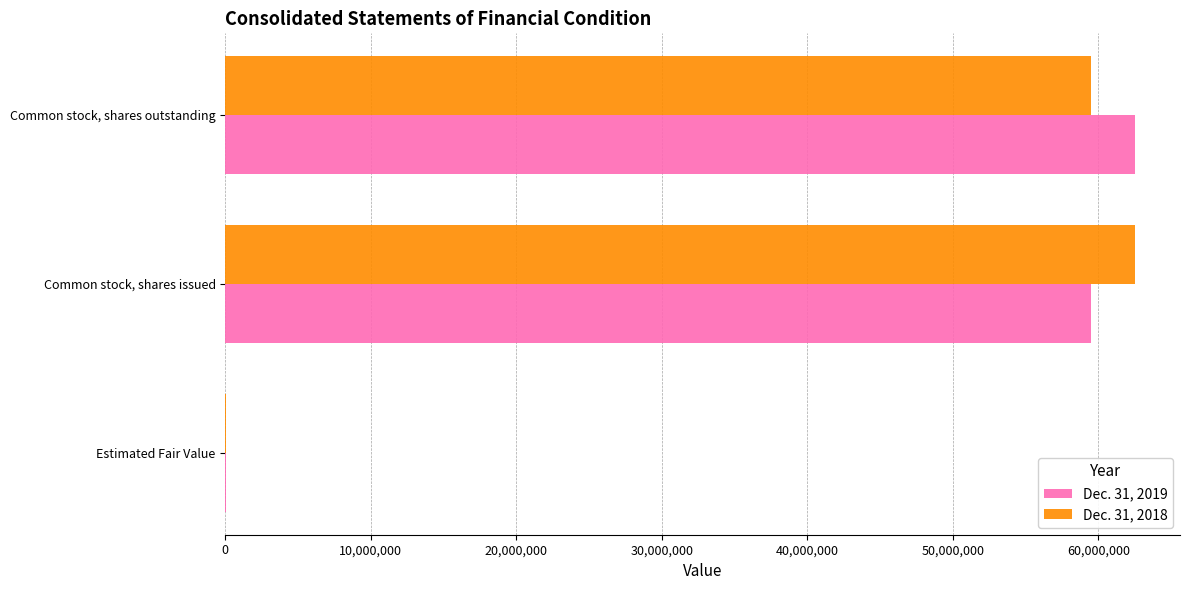

What is the maximum value shown in the chart?

62480755